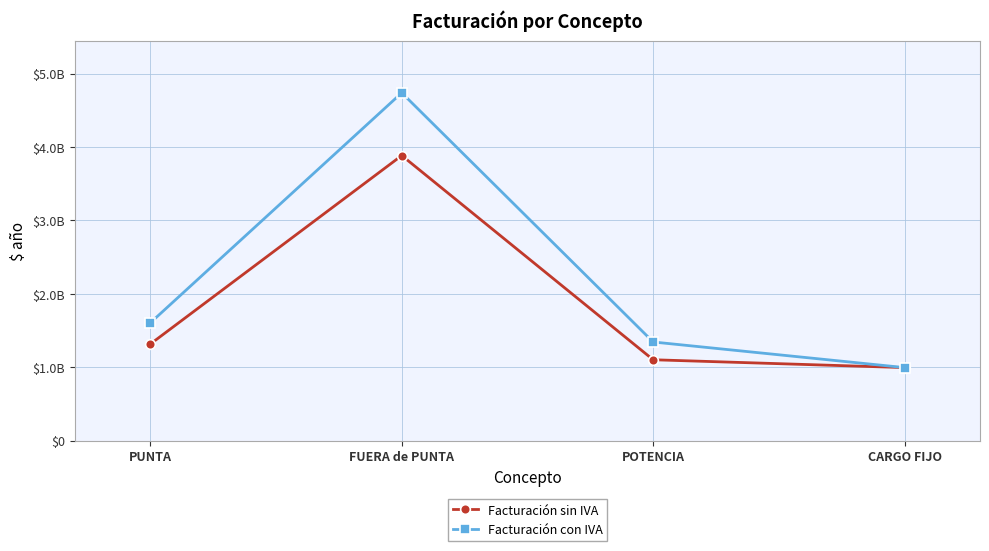

Rank the series at PUNTA from highest to lowest value.

Facturación con IVA, Facturación sin IVA